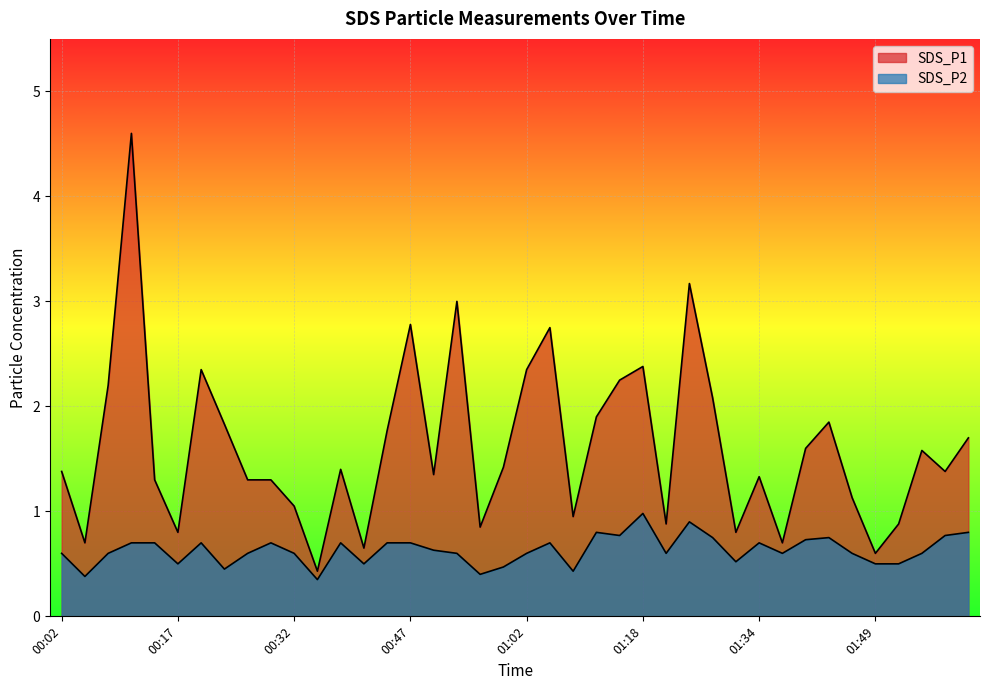

True or false: SDS_P1 and SDS_P2 intersect in this chart.

False